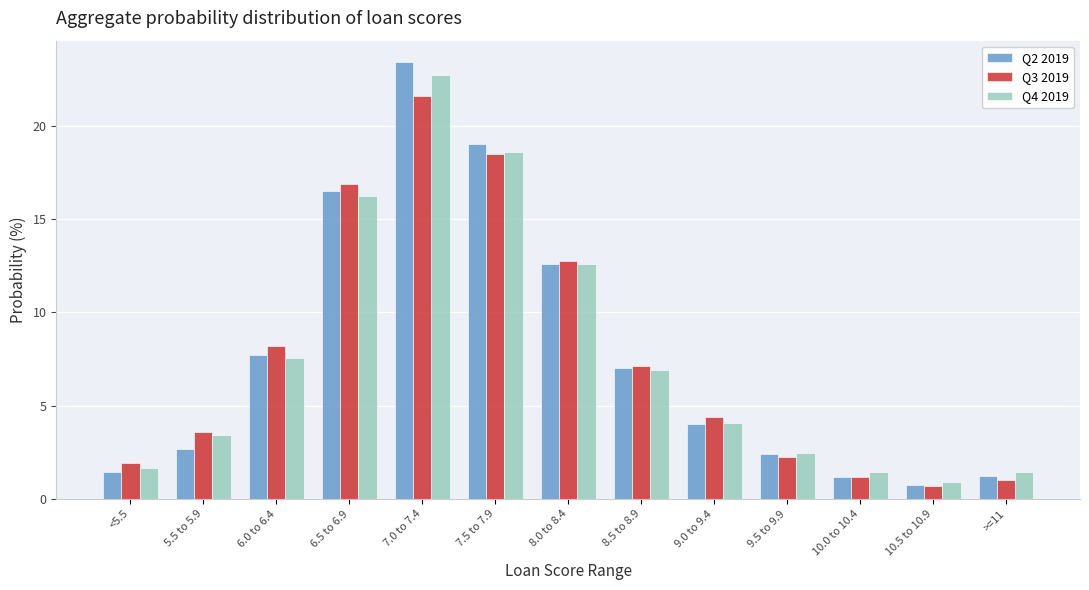

At how many categories does at least one series exceed 5?

6